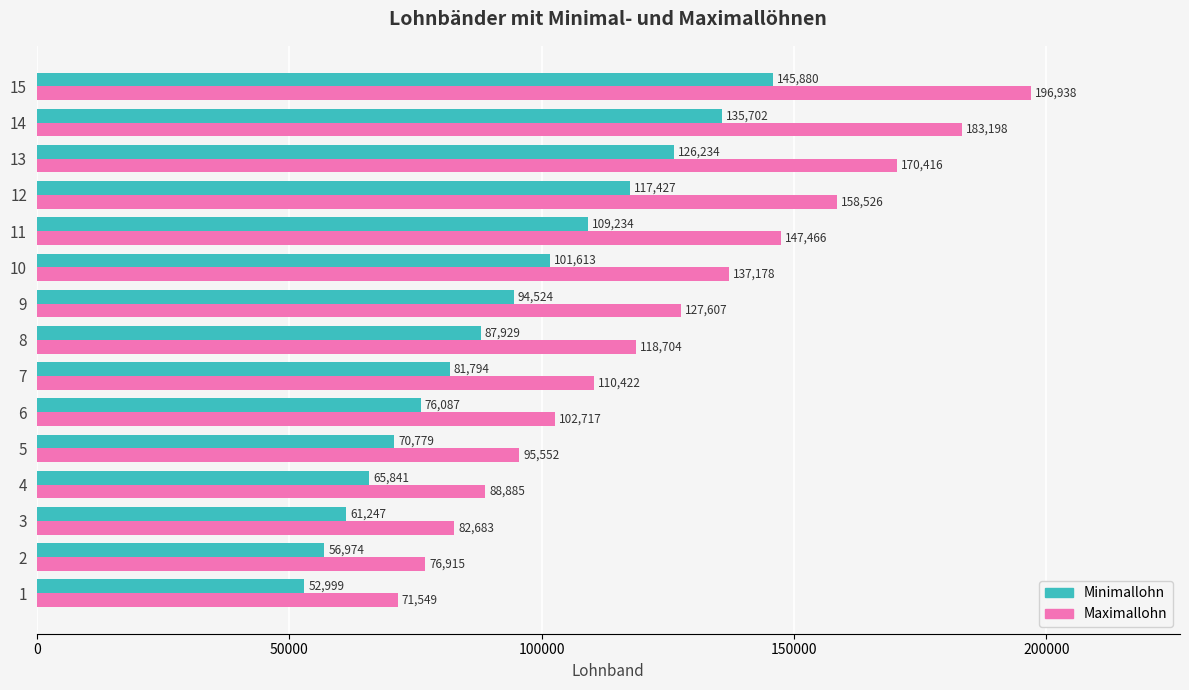

True or false: Maximallohn has a value of 226119.8 at 10.

False